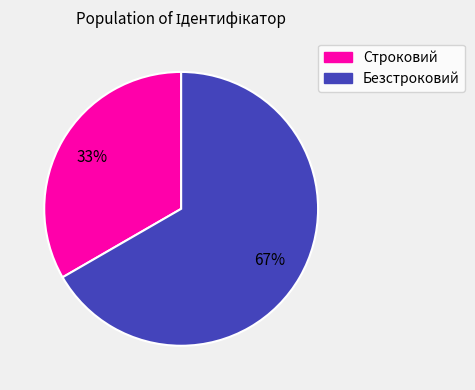

What is the ratio of the value at Строковий to the value at Безстроковий?

0.5